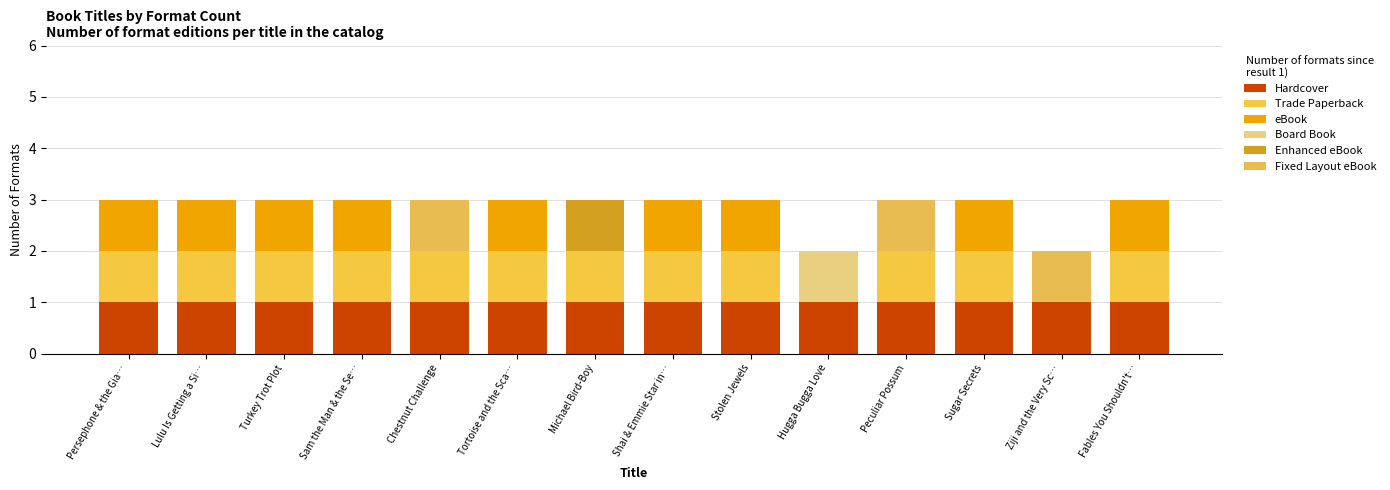

At Lulu Is Getting a Si…, list the series in order from smallest to largest.

Board Book, Enhanced eBook, Fixed Layout eBook, Hardcover, Trade Paperback, eBook